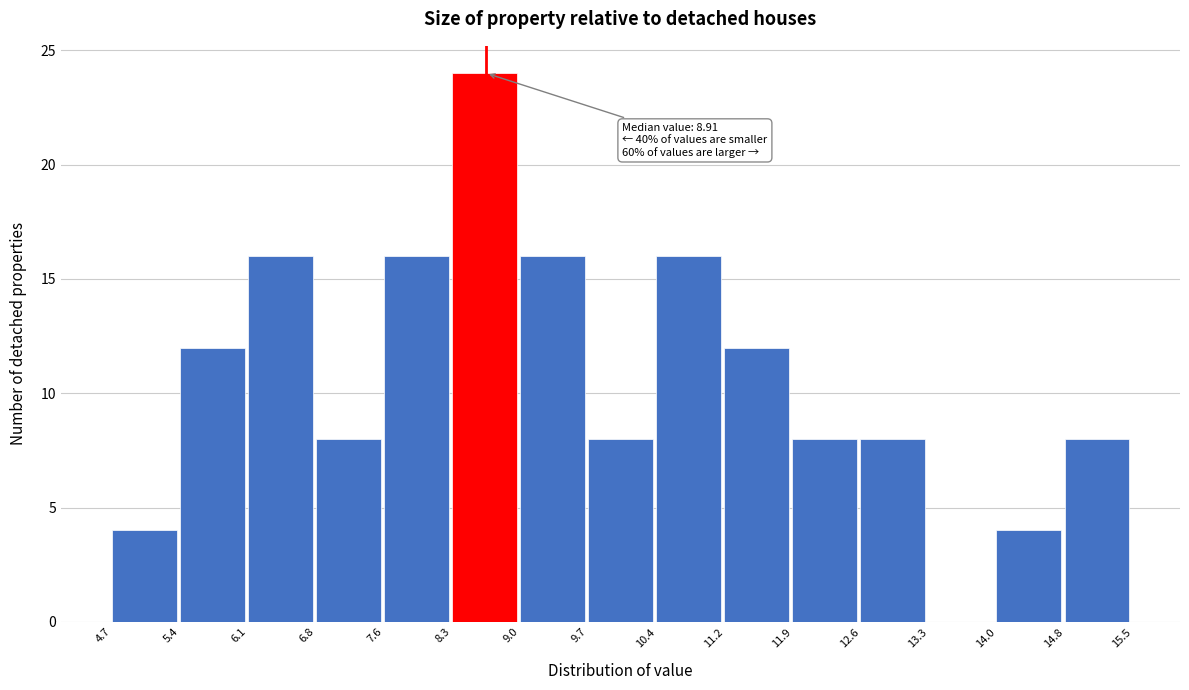

Which range on the x-axis has the tallest bar?

8.3 to 9.0